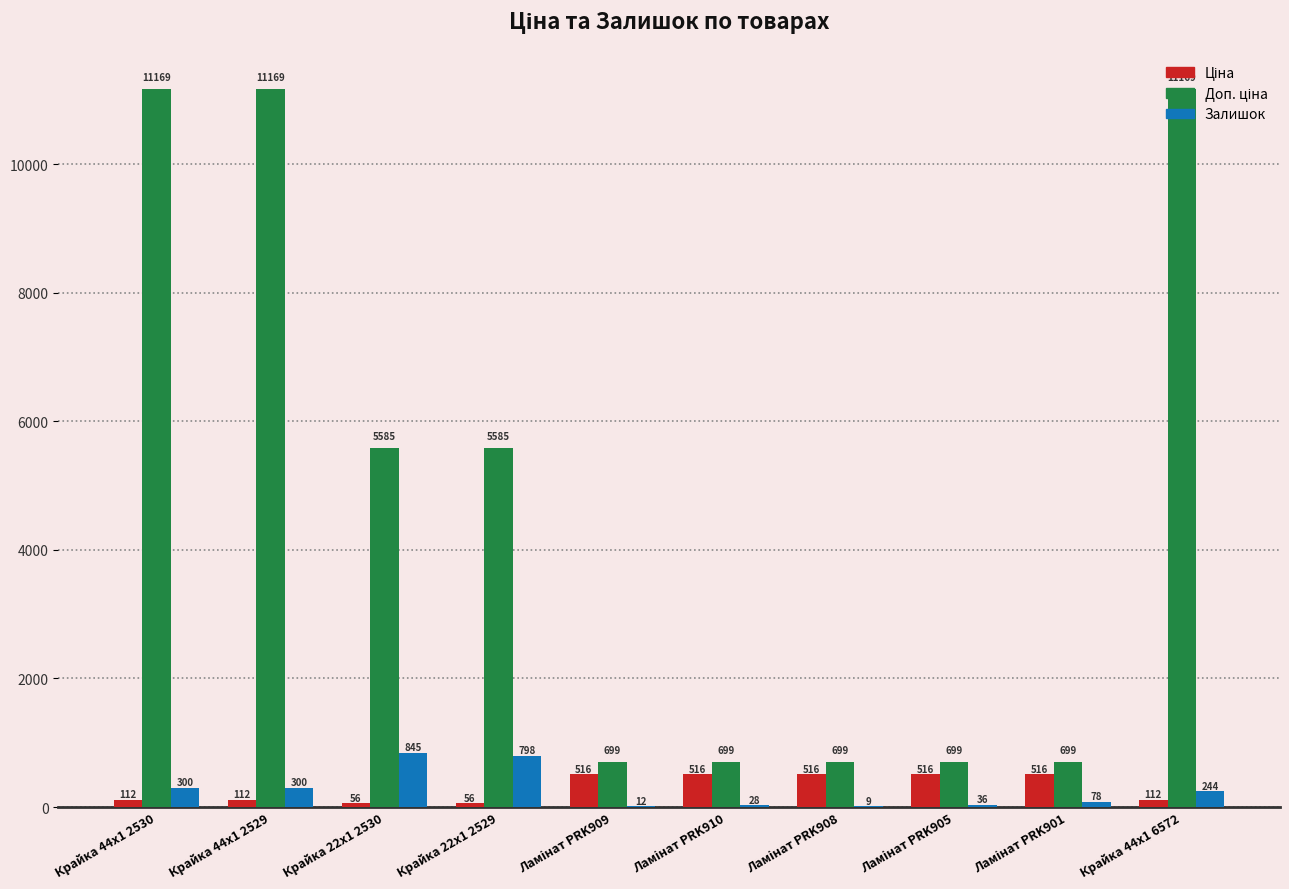

Where does the Залишок series first go above 244?

Крайка 44x1 2530